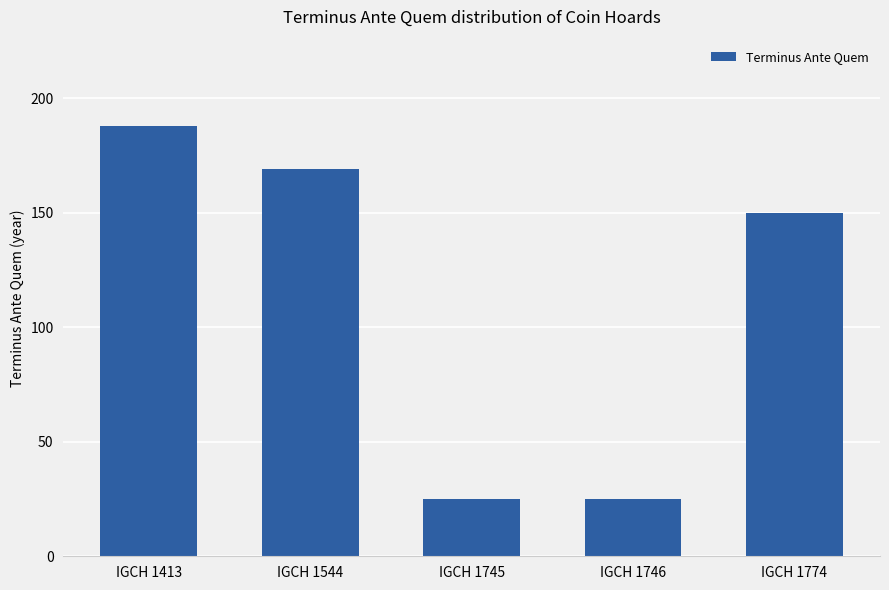

Does the chart contain any negative values?

No